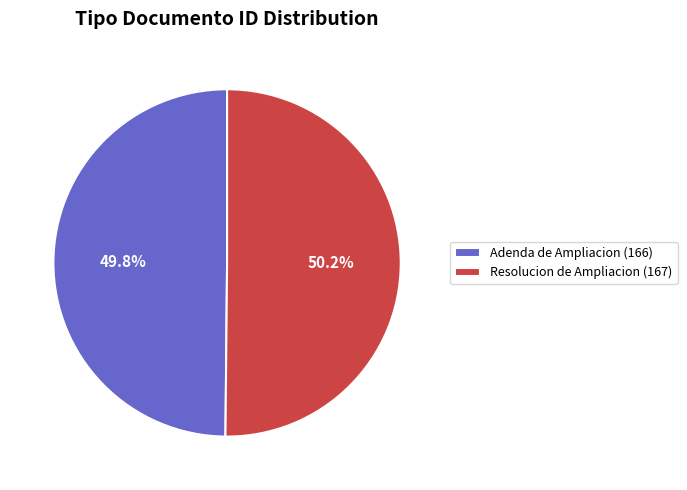

How many segments does this pie chart have?

2